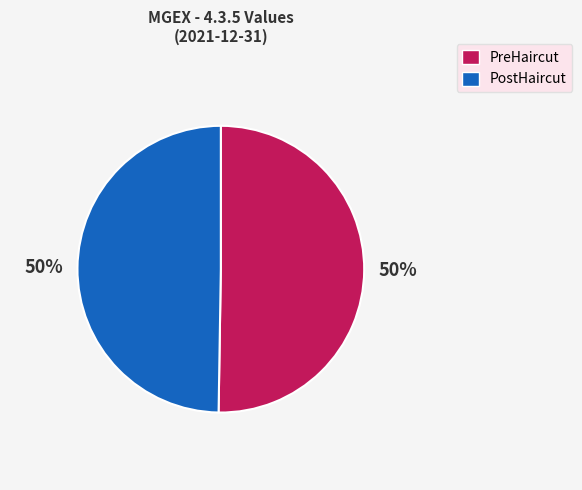

What is the ratio of the value at PostHaircut to the value at PreHaircut?

1.0